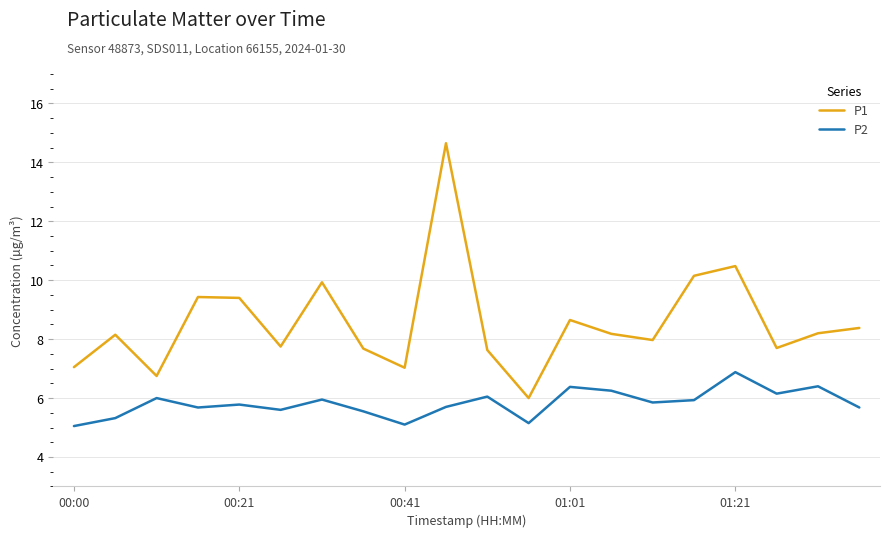

Which series has the largest total across all categories?

P1